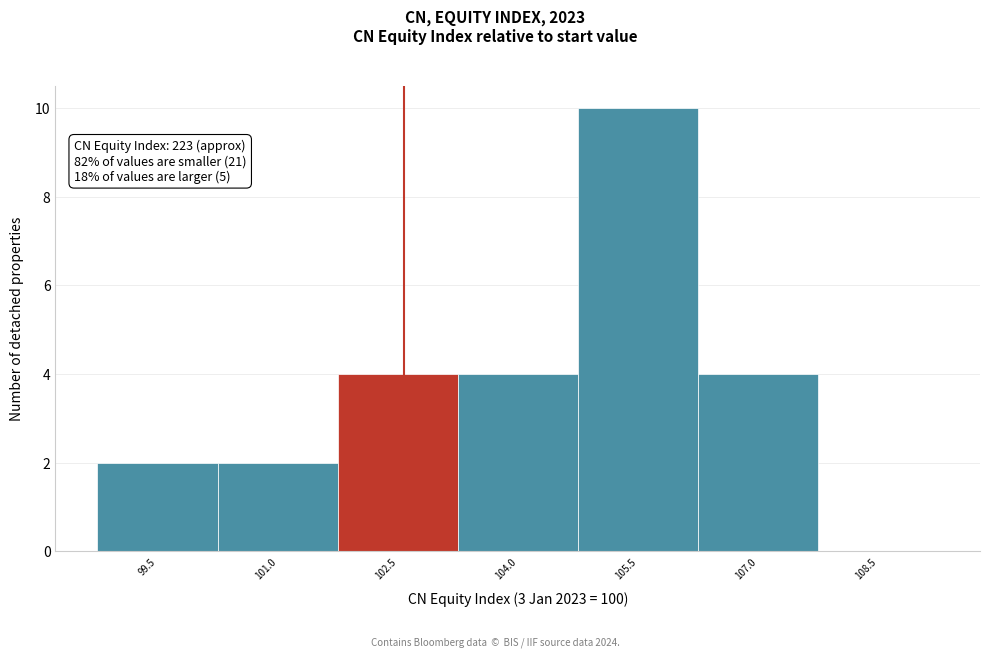

Reading left to right, extract all data points from this chart.

99.5=2	101.0=2	102.5=4	104.0=4	105.5=10	107.0=4	108.5=0